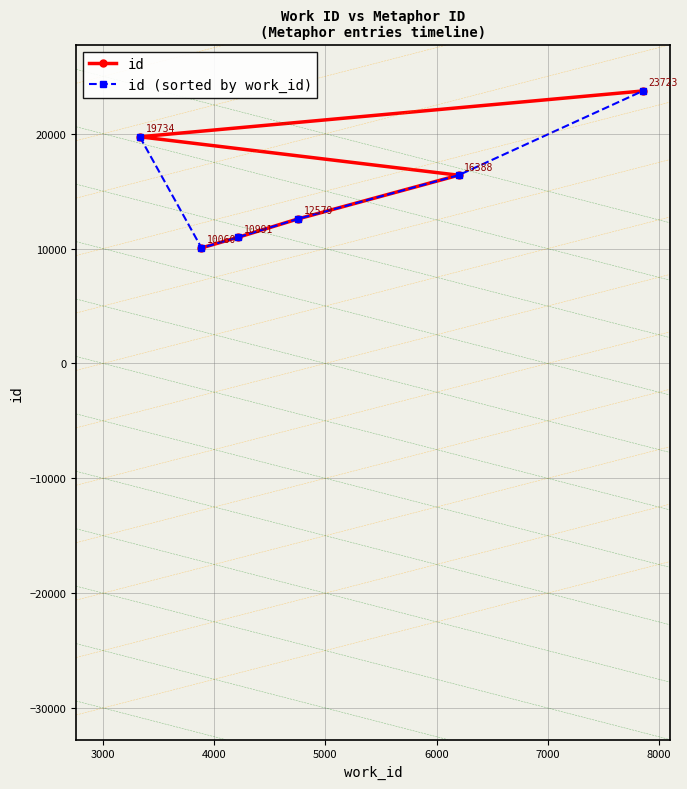

What is the minimum value for id?

10060